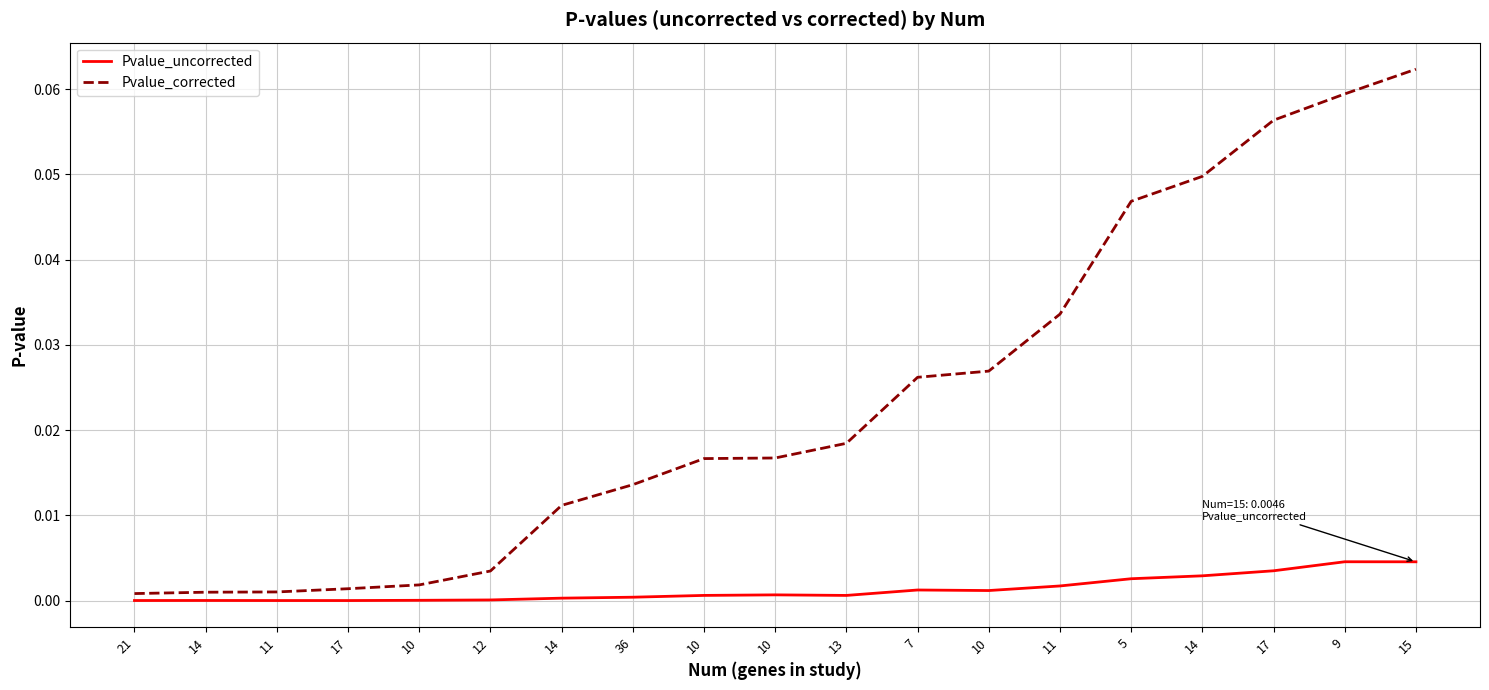

How many lines are shown in the chart?

2